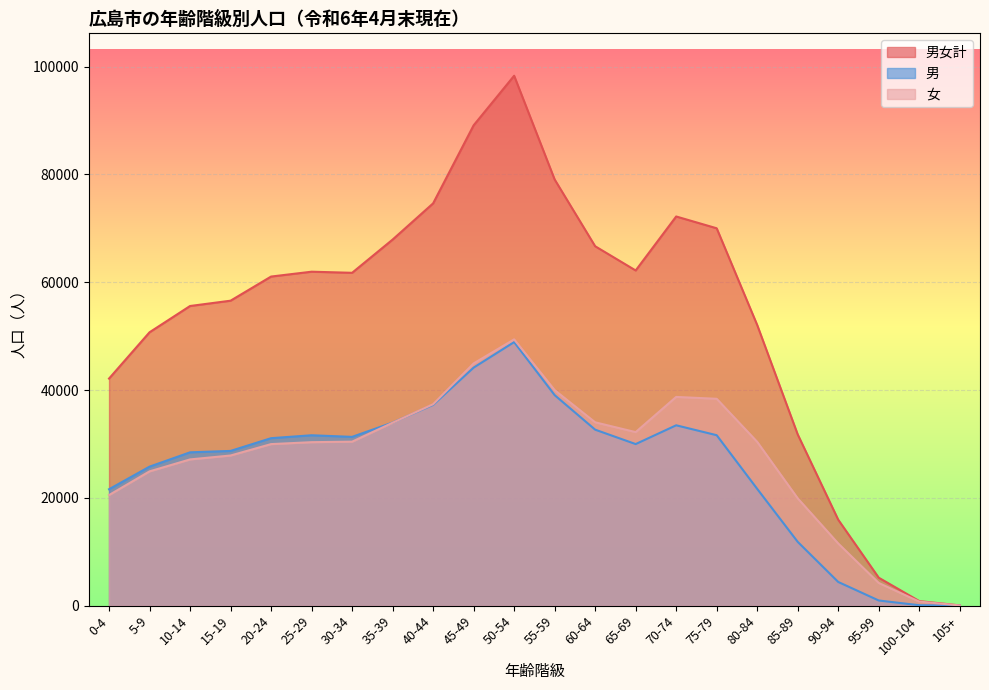

What is the label of the 6th point from the right?

80-84